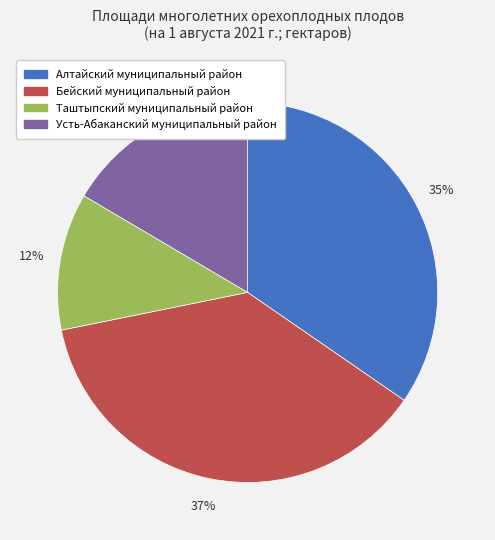

Which category has the smallest portion of the pie?

Таштыпский муниципальный район